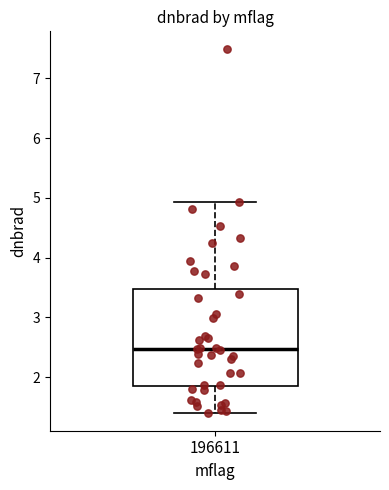

Transcribe this box plot: give where the median line is, the range the box spans, and where the two whiskers end, as read against the y-axis. The values are not printed on the chart, so give them approximately, as read against the axis.

median 2.5, box 1.8 to 3.5, whiskers 1.4 to 4.9